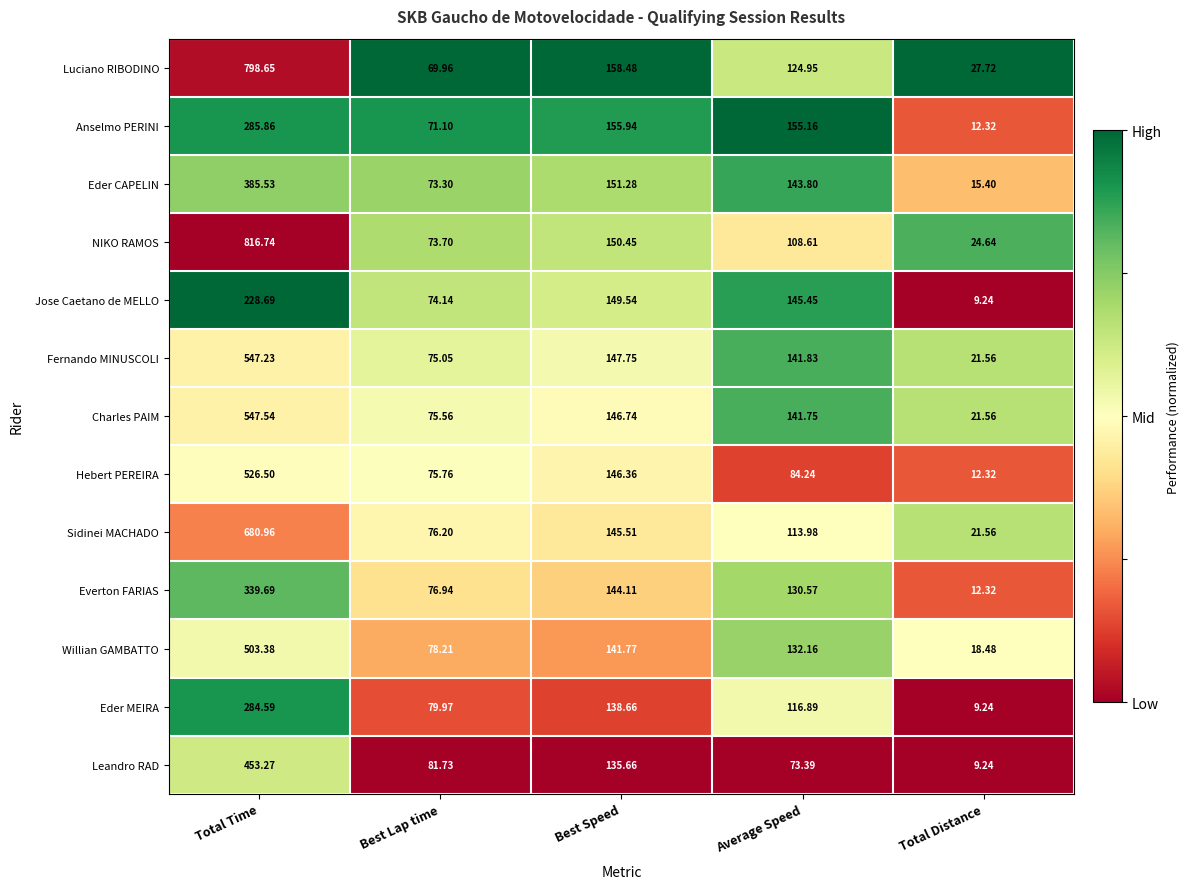

At which label is Sidinei MACHADO closest to 351?

Best Speed